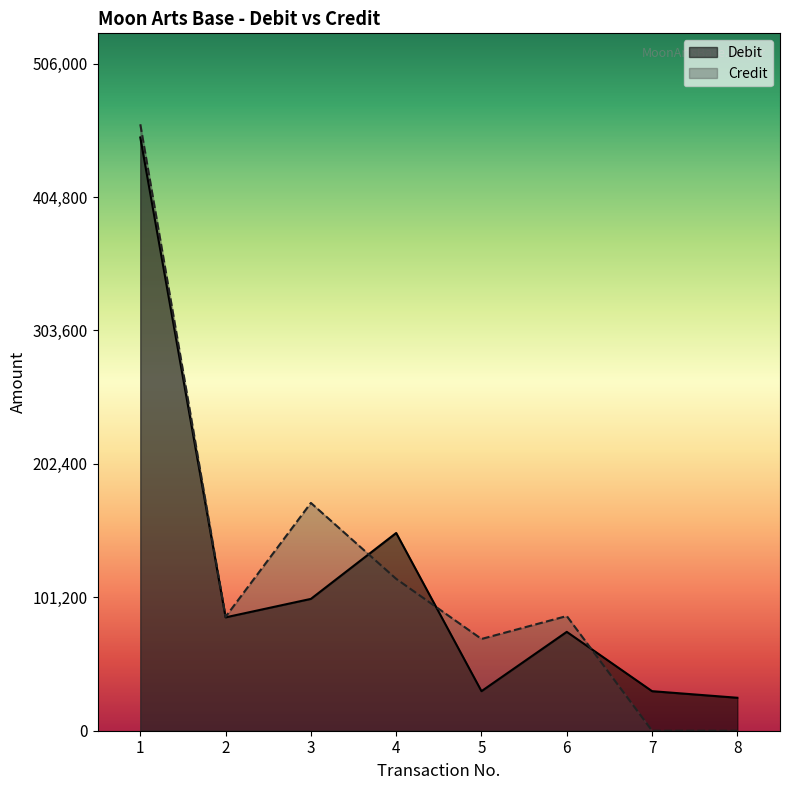

What is the total value across all series at 3?

272800